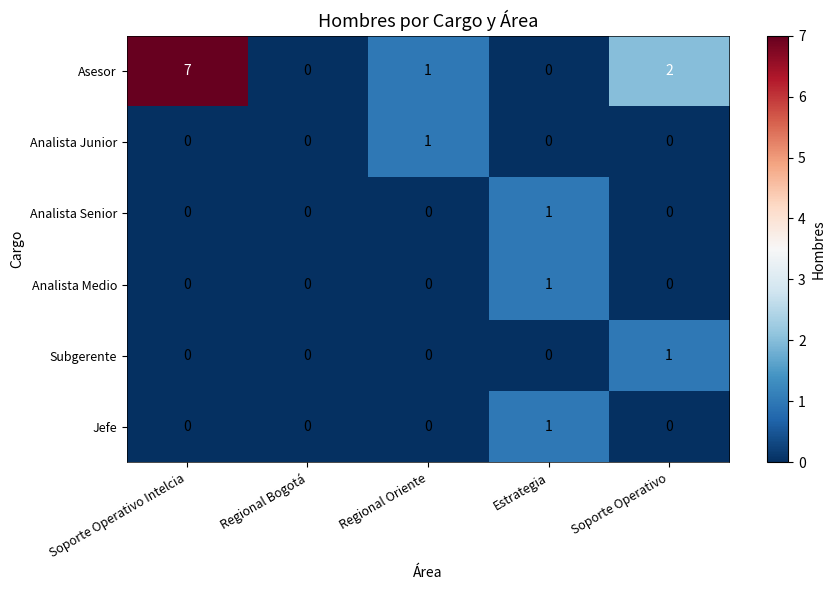

At which label is Asesor closest to 3?

Soporte Operativo